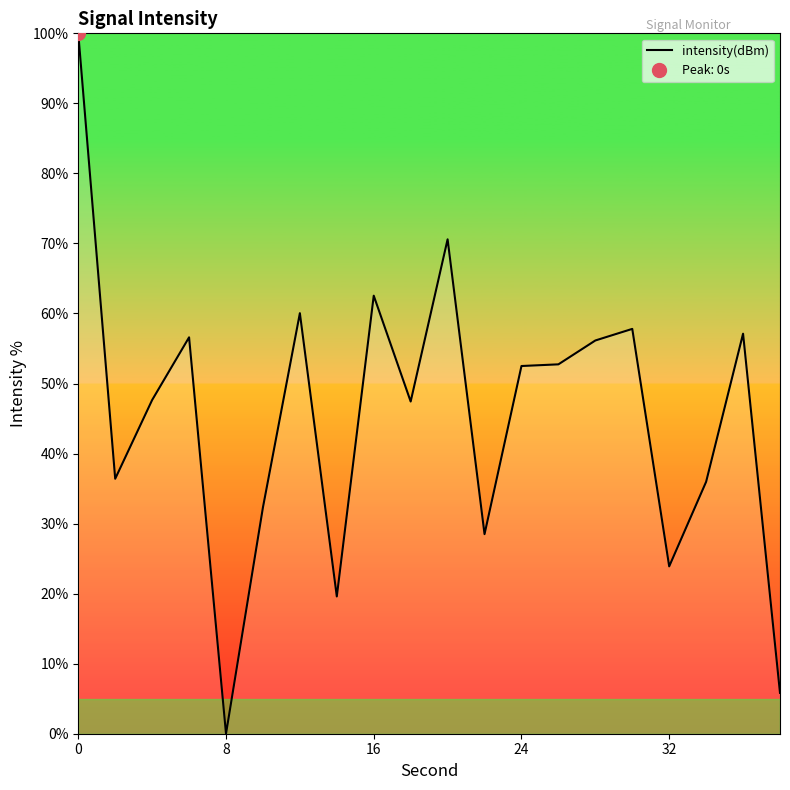

True or false: intensity(dBm) has a value of 99.7 at 16.

False